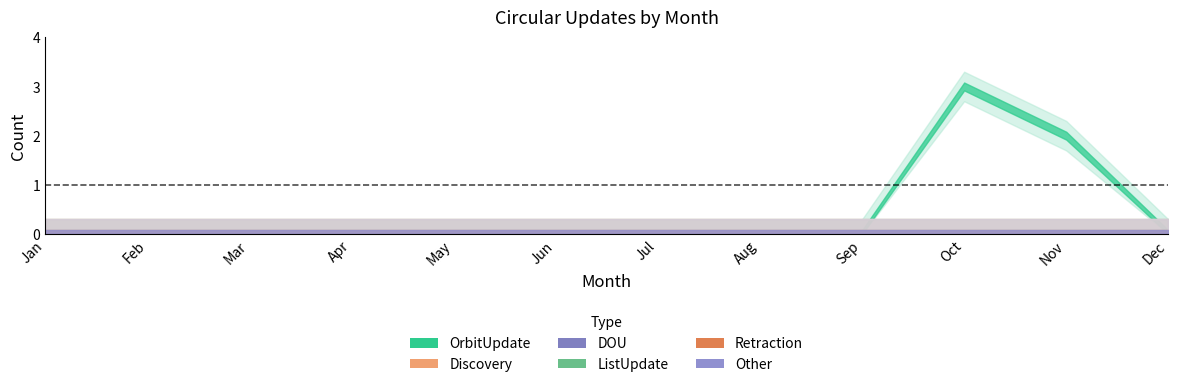

What is the maximum value for OrbitUpdate?

3